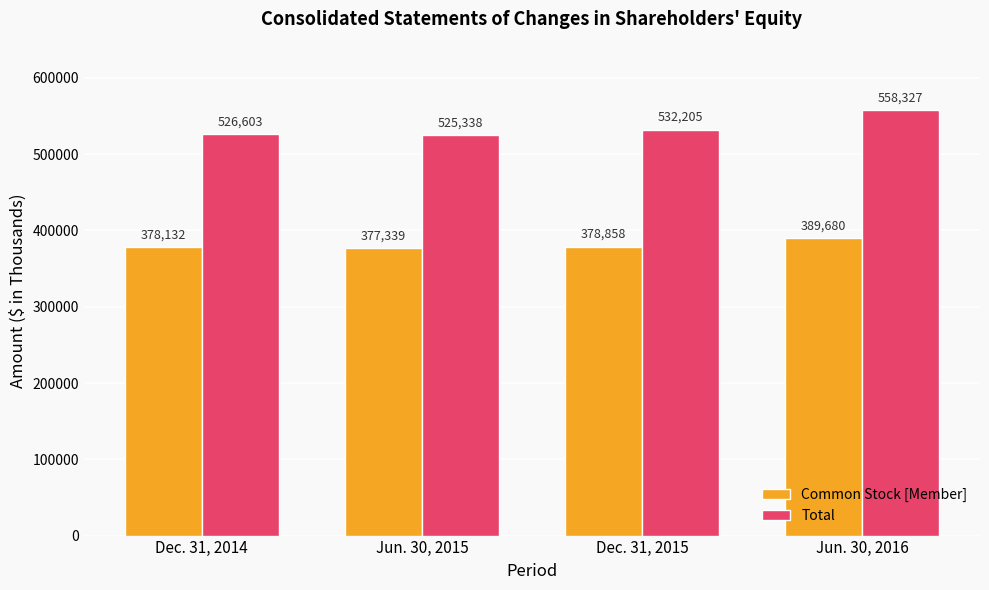

What is the minimum value for Total?

525338